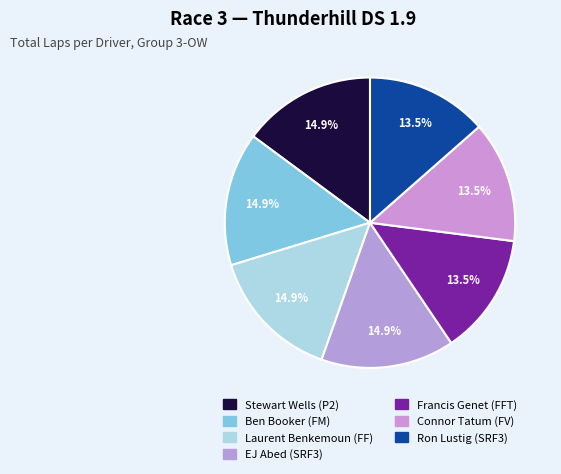

Does Francis Genet (FFT) account for over 50% of the chart?

No